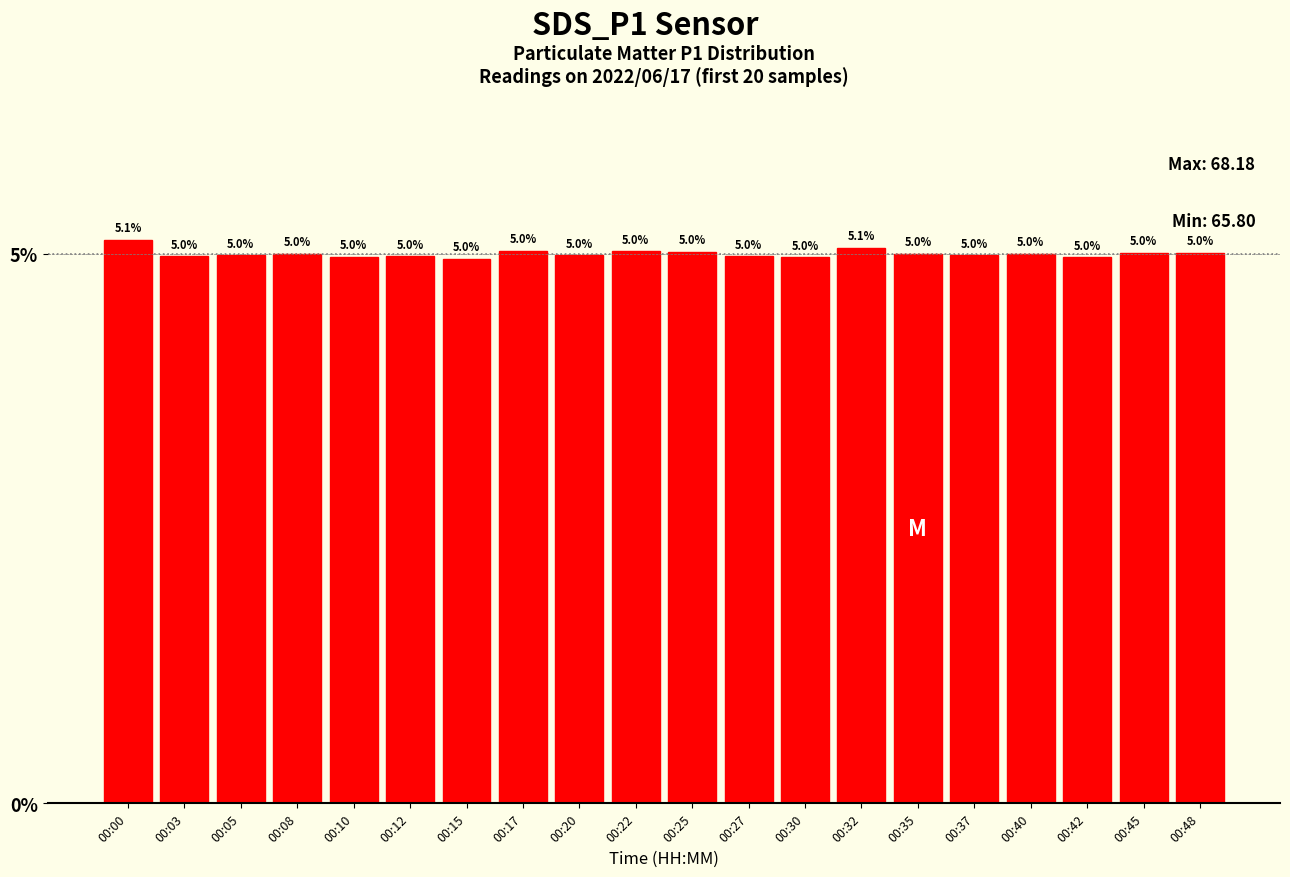

What is the difference between the maximum and minimum values?

0.2